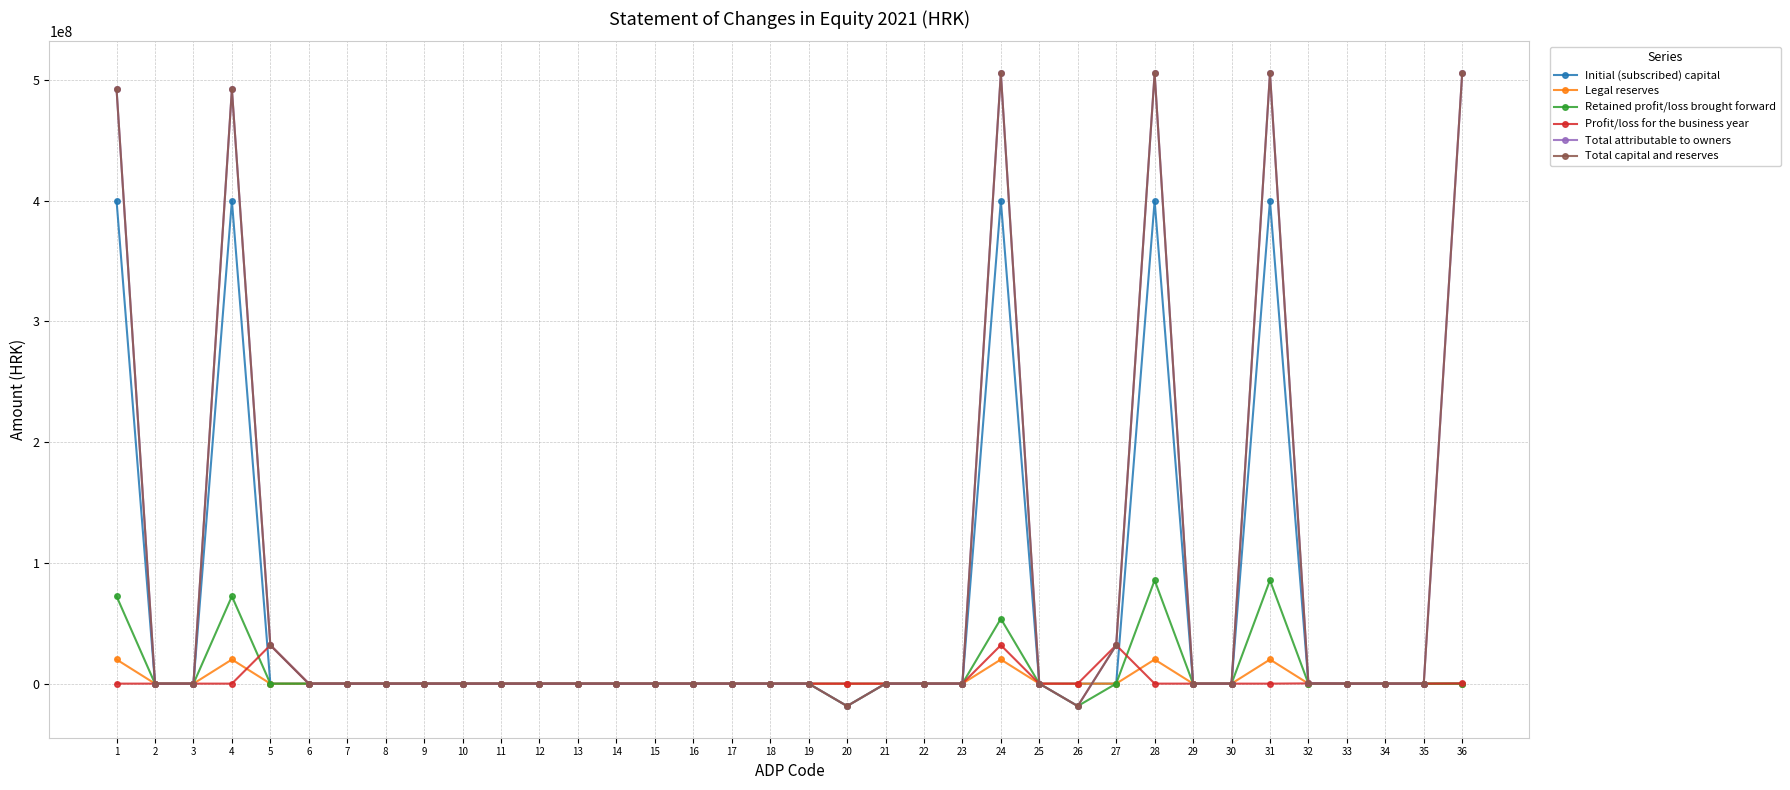

Is this an area chart (filled region under the line)?

No